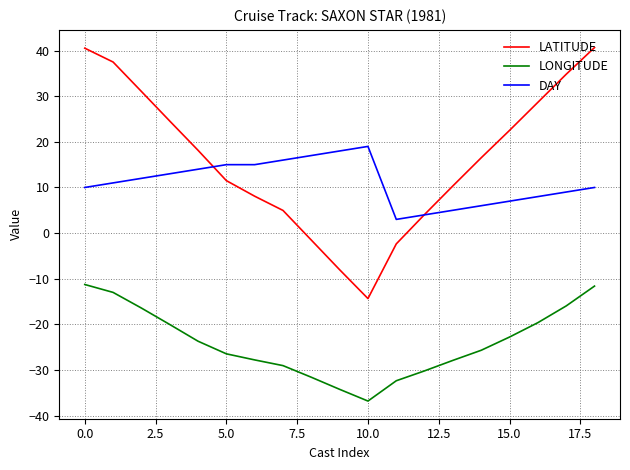

Which series has the largest total across all categories?

LATITUDE